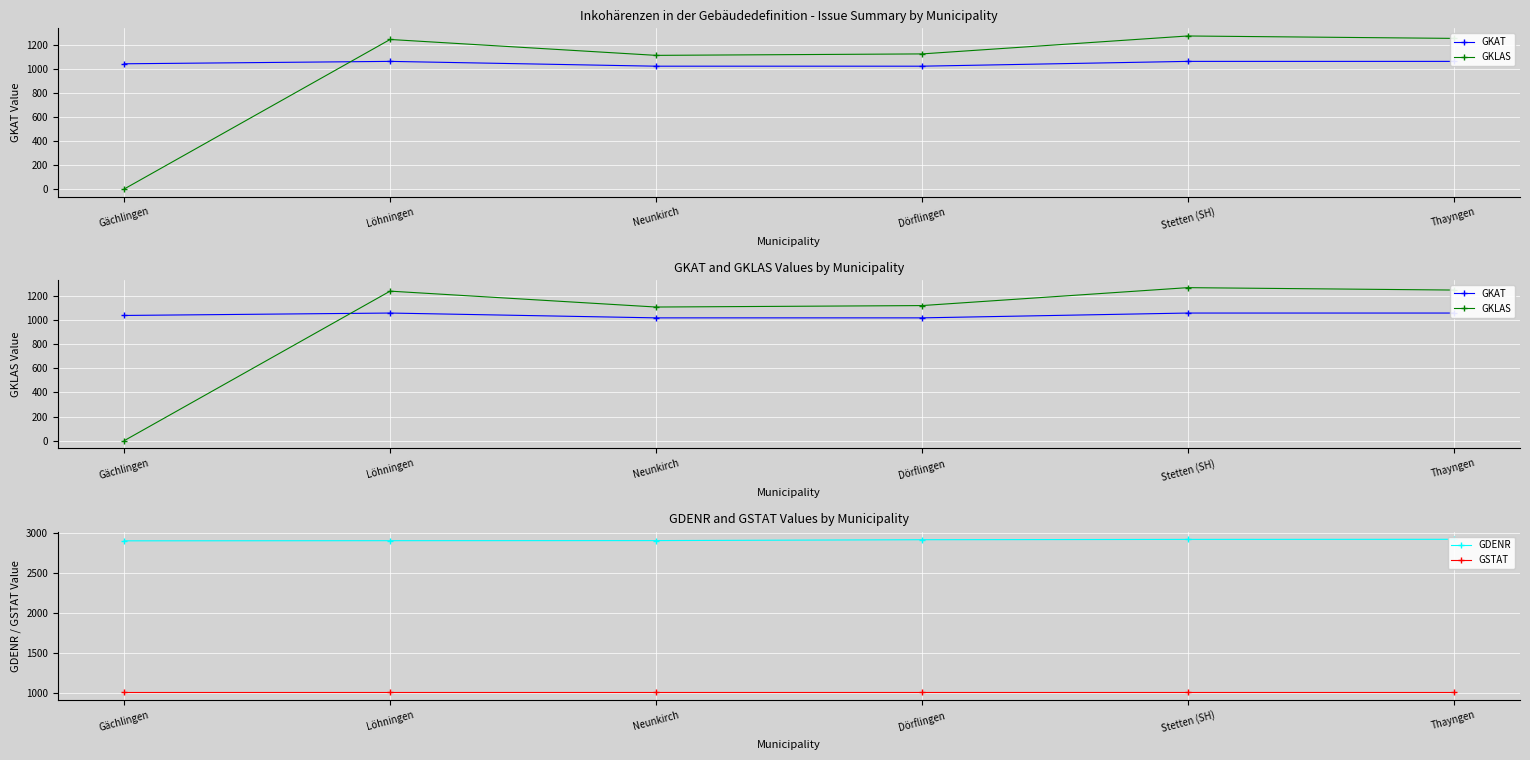

Which series has the widest spread of values?

GKLAS